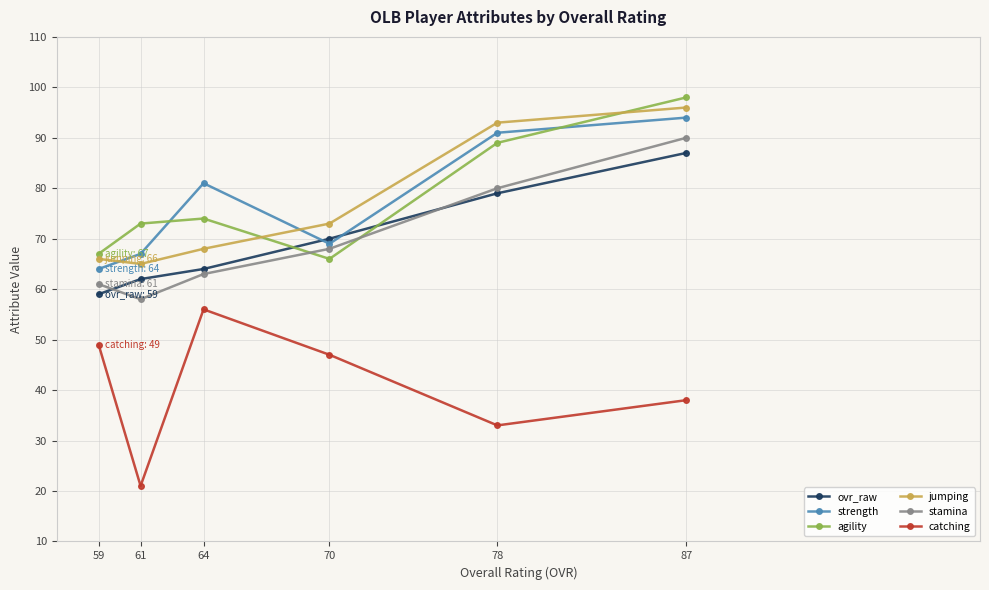

In strength, how many points are higher than both neighbors (excluding endpoints)?

1